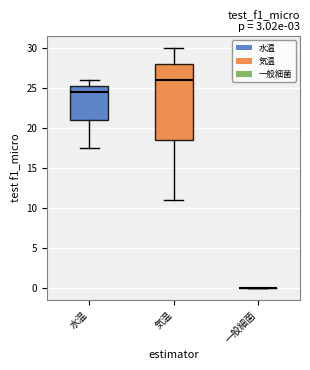

Reading left to right, read every box against the y-axis: the position of its median line, the range the box covers, and the ends of its whiskers. The values are not printed on the chart, so give them approximately, as read against the axis.

水温: median 24.5, box 21.0 to 25.5, whiskers 17.5 to 26.0
気温: median 26.0, box 18.5 to 28.0, whiskers 11.0 to 30.0
一般細菌: box collapsed to a line at 0.0, whiskers 0.0 to 0.0